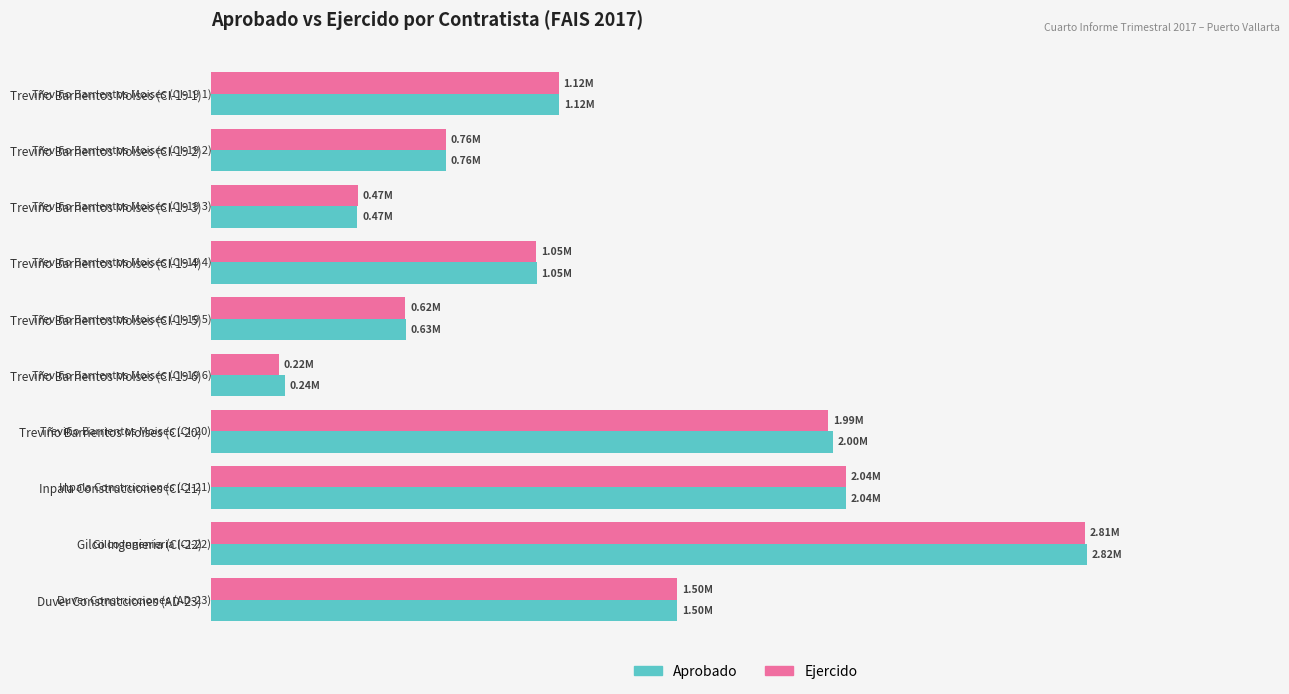

What are all the series names shown in the legend?

Aprobado, Ejercido